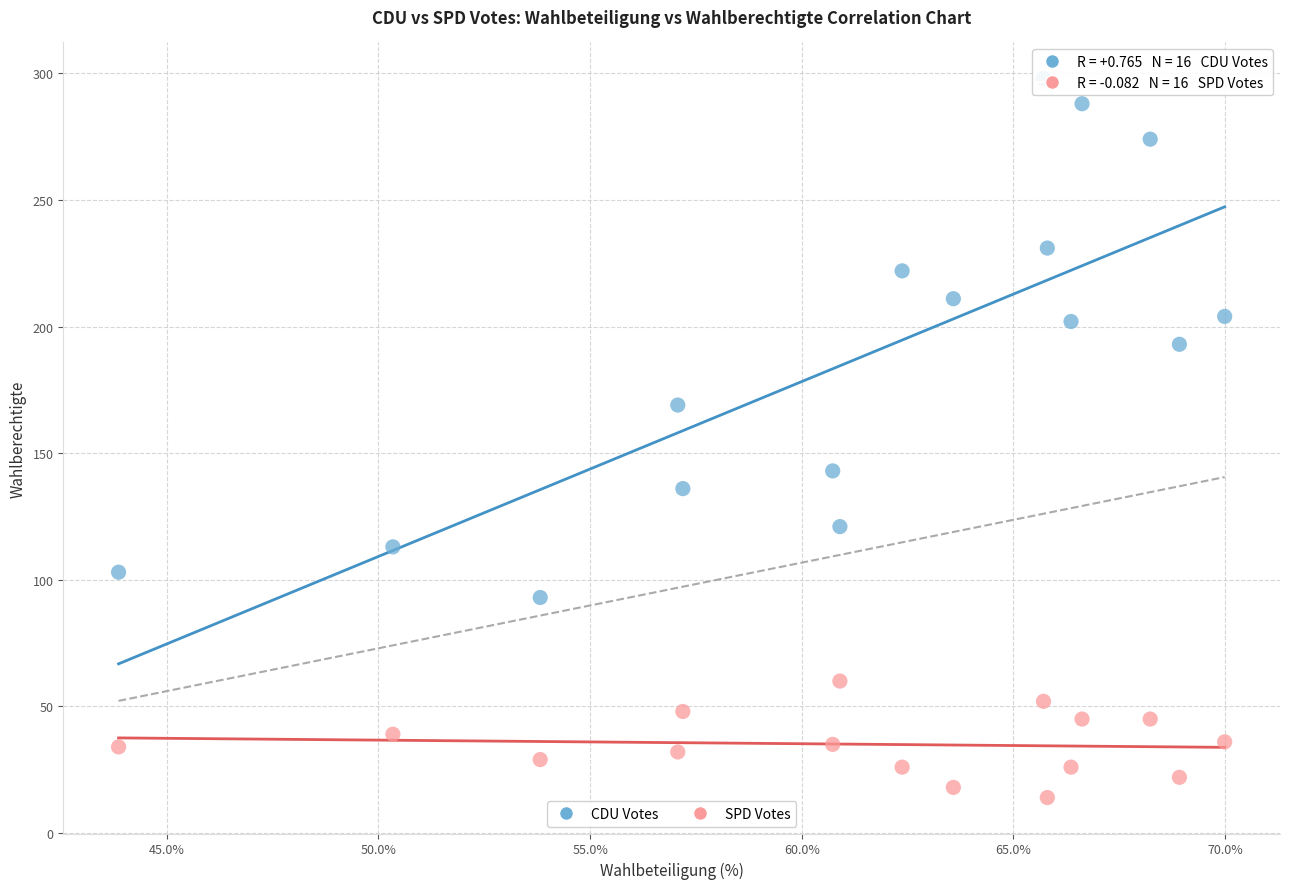

Which series contains the highest Y value?

CDU Votes